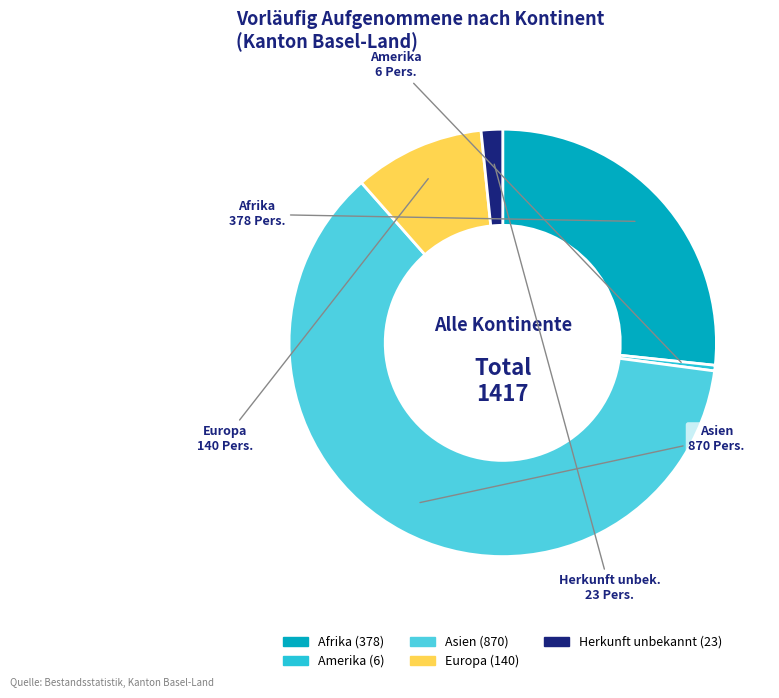

How many slices are in this pie chart?

5